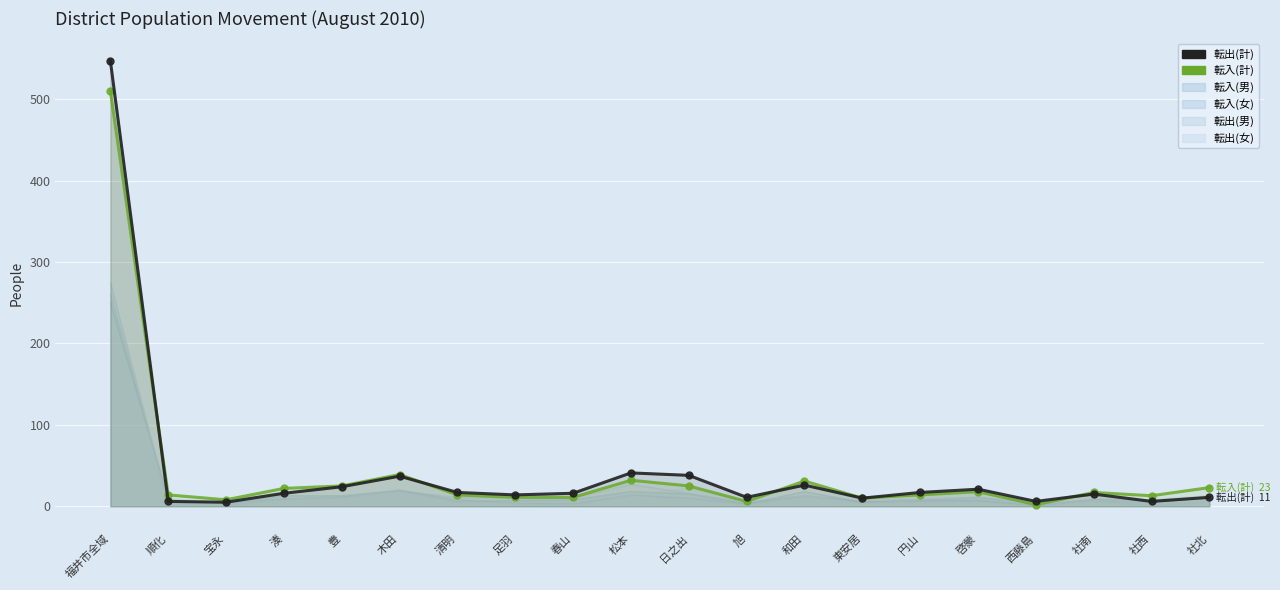

What is the difference between the second highest and minimum values in the 転入(計) series?

37